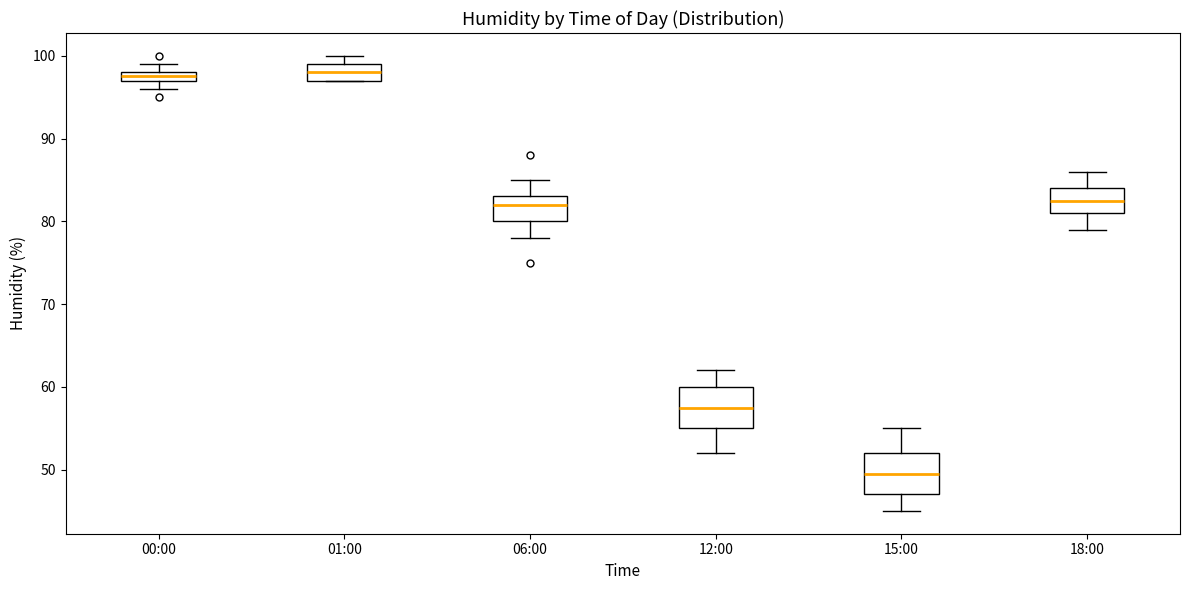

Where does the median line of the box for 01:00 sit on the y-axis? The values are not printed on the chart, so give them approximately, as read against the axis.

98